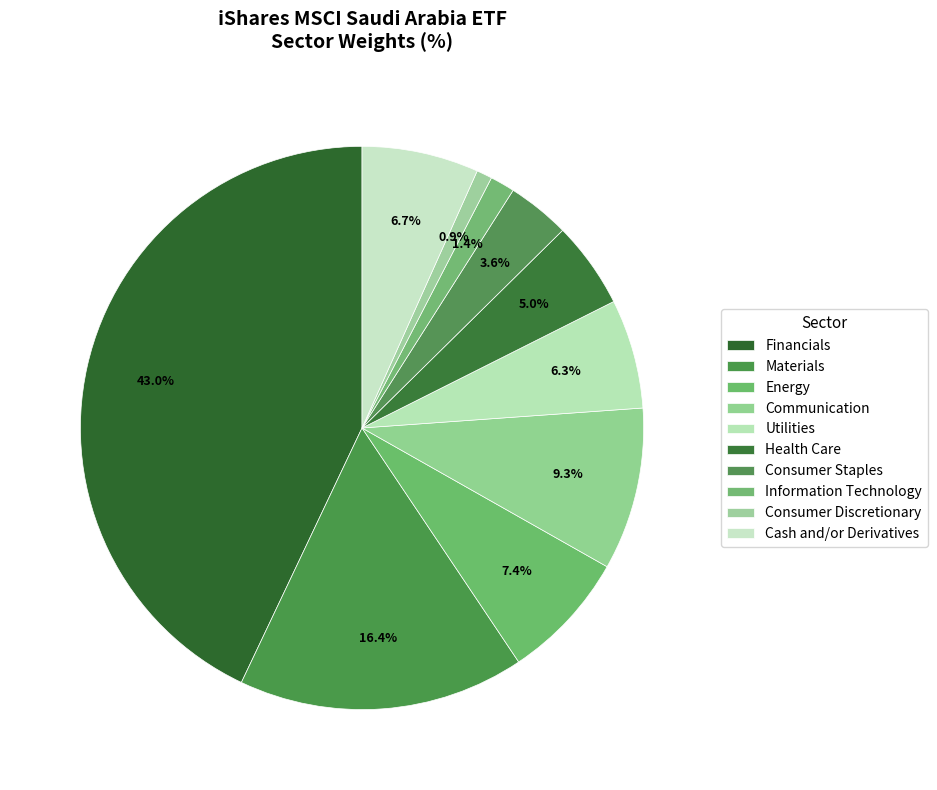

Which has a higher value, Utilities or Cash and/or Derivatives?

Cash and/or Derivatives